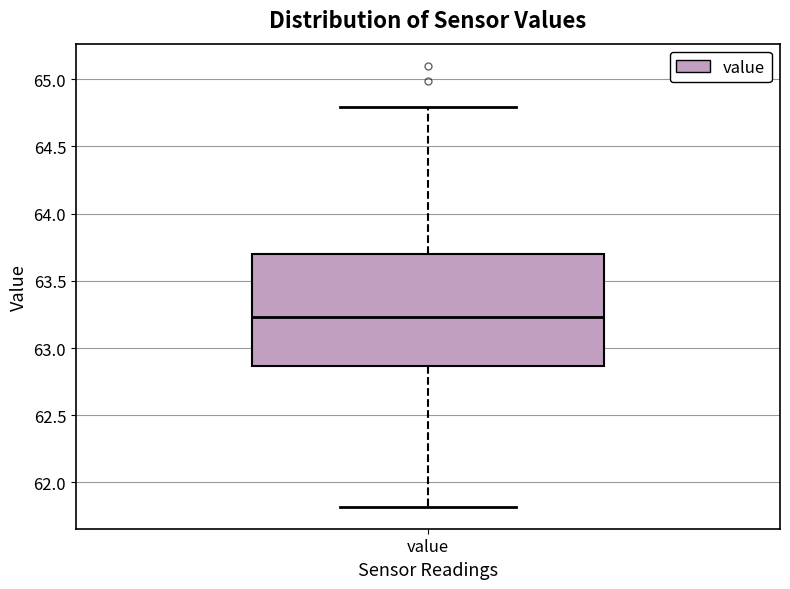

Transcribe this box plot: give where the median line is, the range the box spans, and where the two whiskers end, as read against the y-axis. The values are not printed on the chart, so give them approximately, as read against the axis.

median 63.25, box 62.85 to 63.70, whiskers 61.80 to 64.80